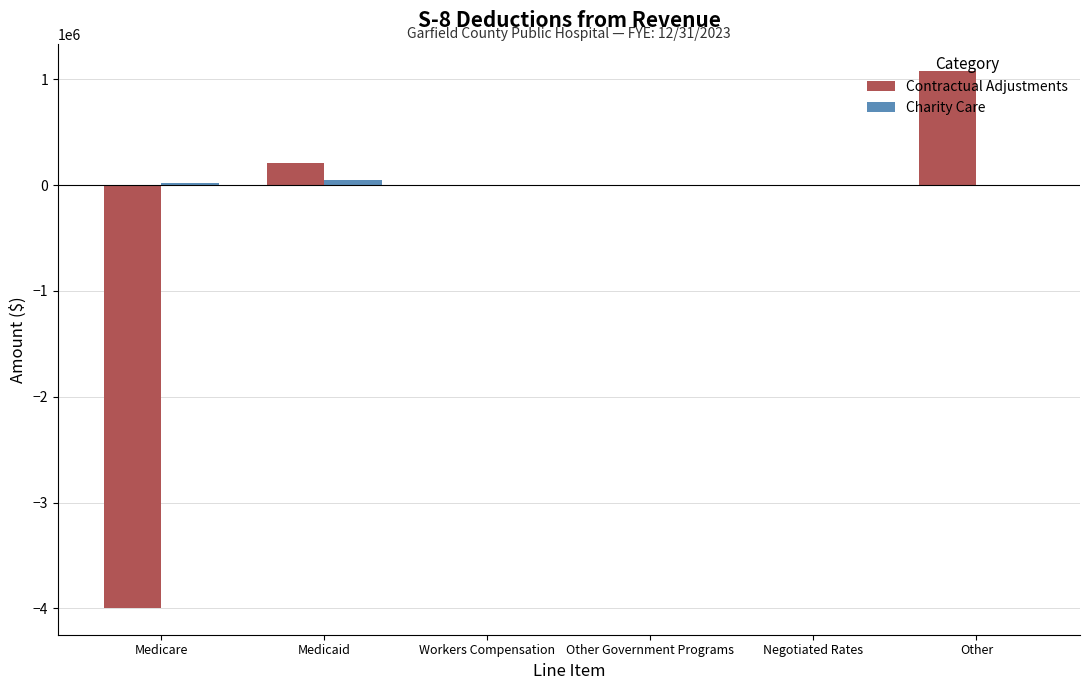

What is the sum of all Contractual Adjustments values?

-2699332